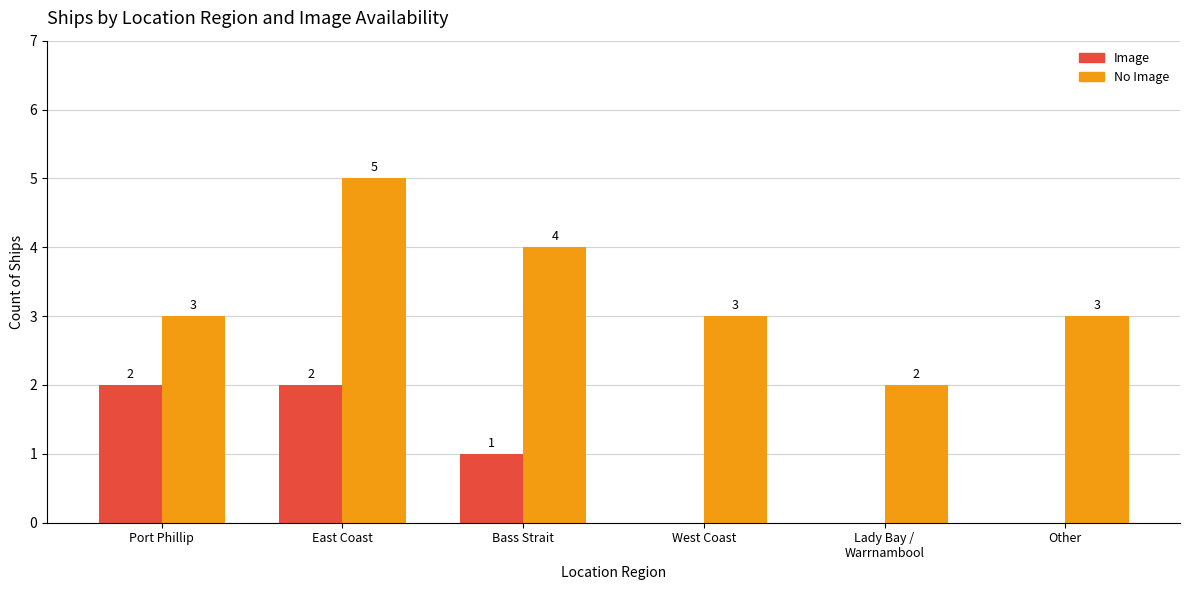

Reading left to right, what are all the values shown in this chart?

Image: 2	2	1	0	0	0
No Image: 3	5	4	3	2	3